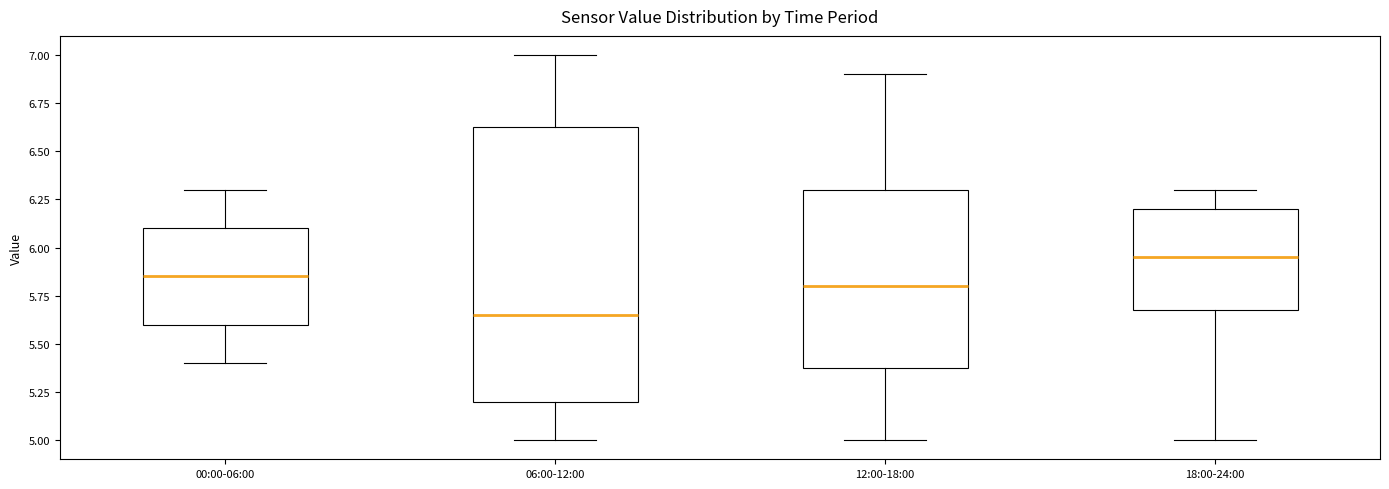

Where does the upper whisker of the box for 06:00-12:00 end on the y-axis? The values are not printed on the chart, so give them approximately, as read against the axis.

7.00